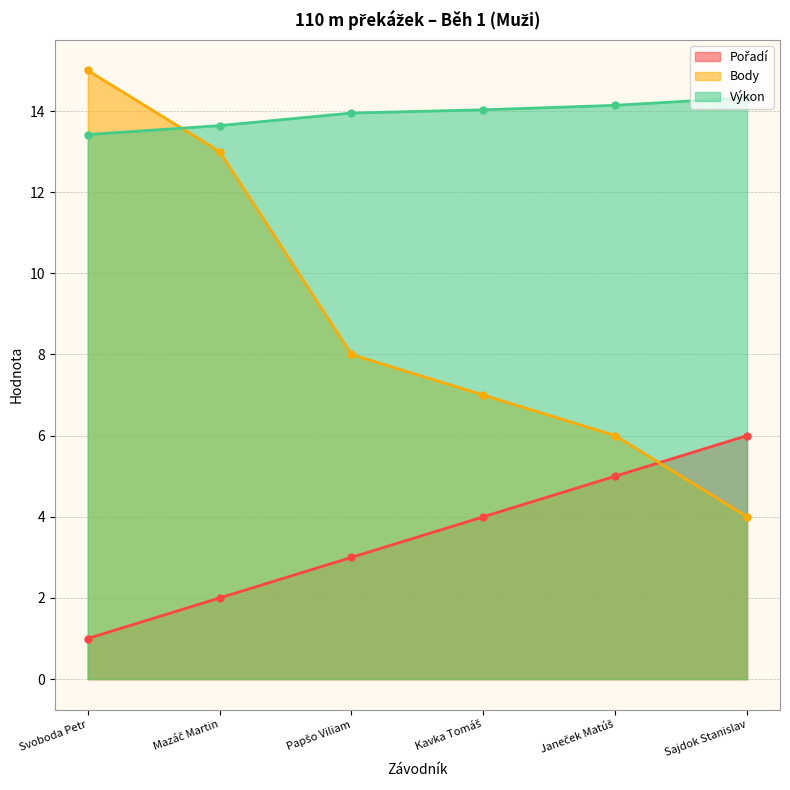

What is the value of the Pořadí point at the 5th from the left?

5.0